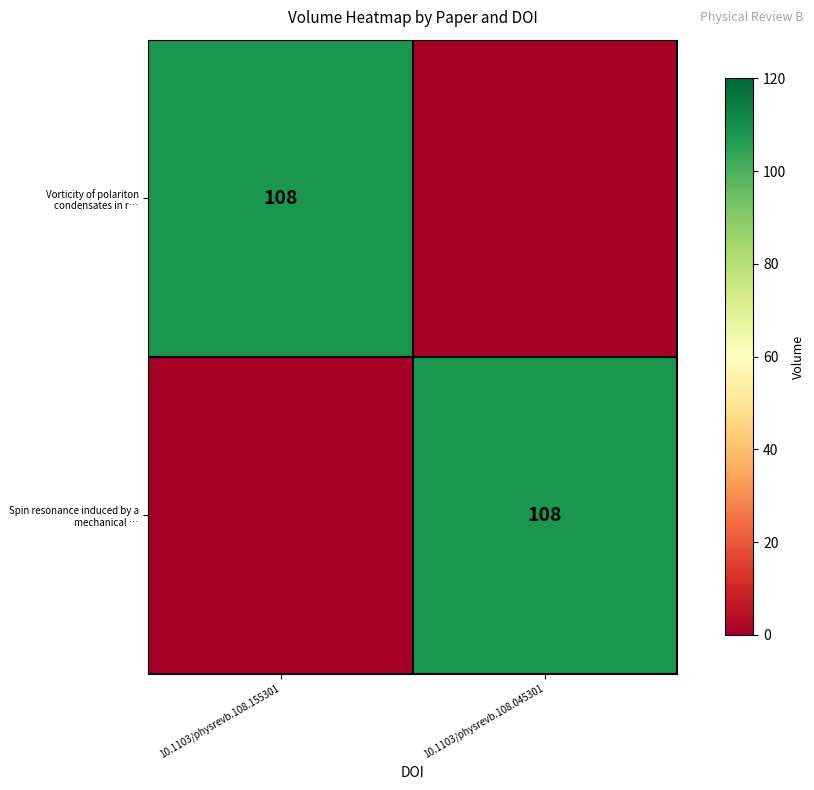

What is the total value across all series at 10.1103/physrevb.108.155301?

108